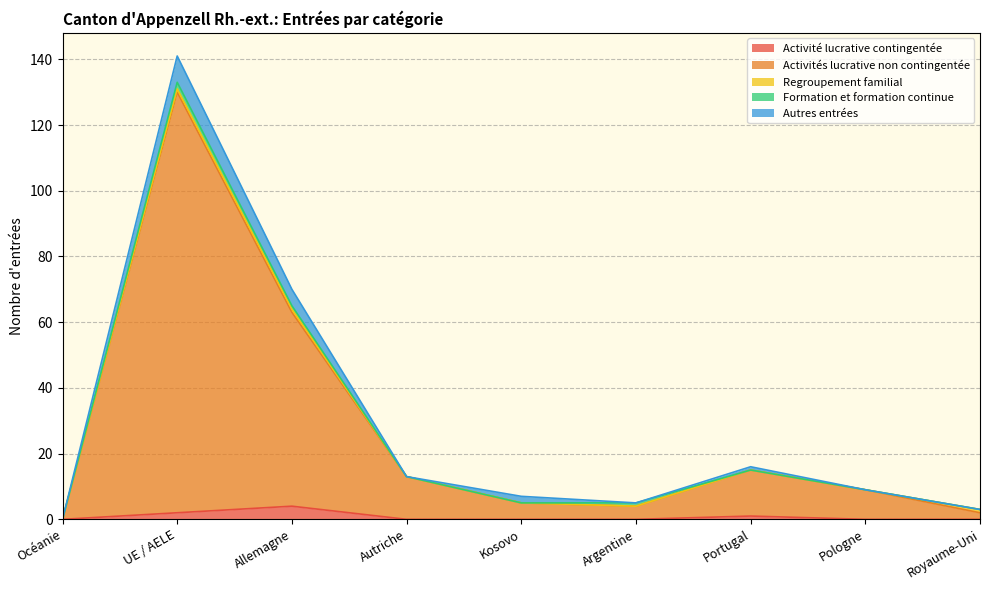

Reading right to left, extract all data points from this chart.

Activité lucrative contingentée: Royaume-Uni=0	Pologne=0	Portugal=1	Argentine=0	Kosovo=0	Autriche=0	Allemagne=4	UE / AELE=2	Océanie=0
Activités lucrative non contingentée: Royaume-Uni=2	Pologne=9	Portugal=14	Argentine=4	Kosovo=5	Autriche=13	Allemagne=59	UE / AELE=128	Océanie=0
Regroupement familial: Royaume-Uni=1	Pologne=0	Portugal=0	Argentine=0	Kosovo=0	Autriche=0	Allemagne=1	UE / AELE=1	Océanie=0
Formation et formation continue: Royaume-Uni=0	Pologne=0	Portugal=0	Argentine=1	Kosovo=0	Autriche=0	Allemagne=1	UE / AELE=2	Océanie=0
Autres entrées: Royaume-Uni=0	Pologne=0	Portugal=1	Argentine=0	Kosovo=2	Autriche=0	Allemagne=5	UE / AELE=8	Océanie=0